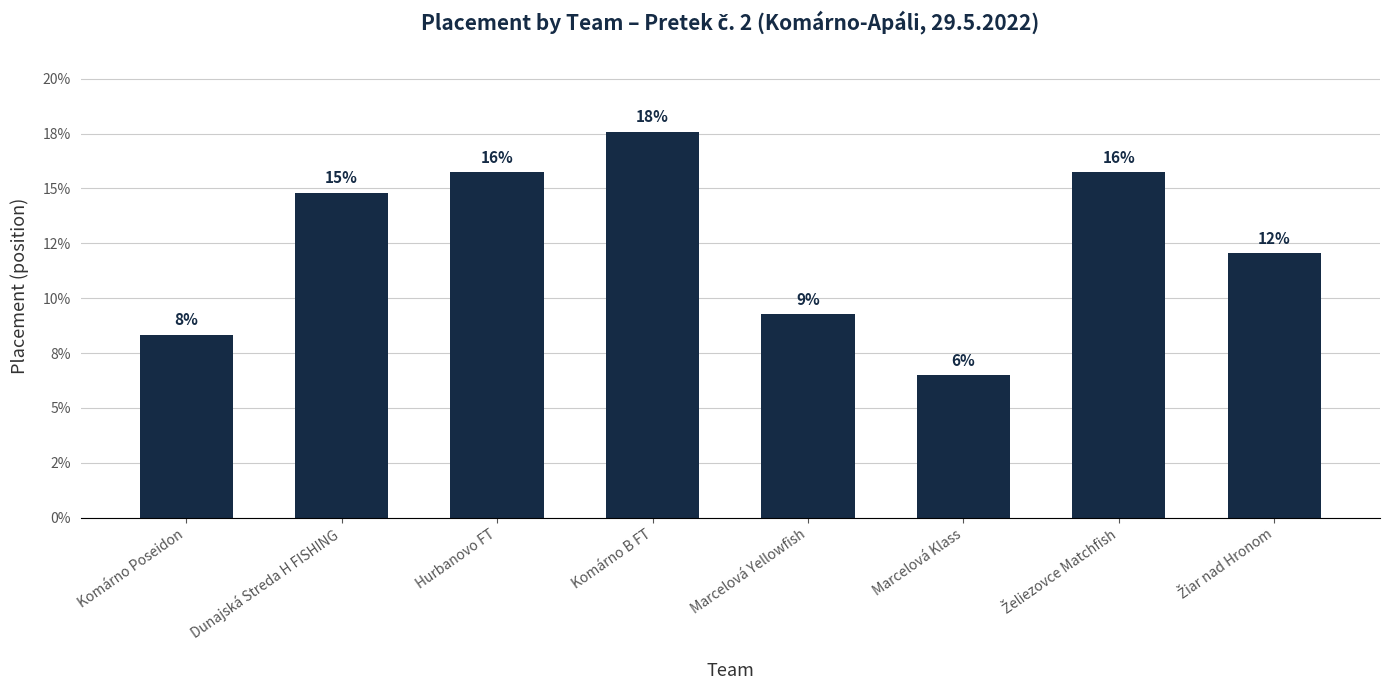

True or false: the data shows 21.6 at Žiar nad Hronom.

False